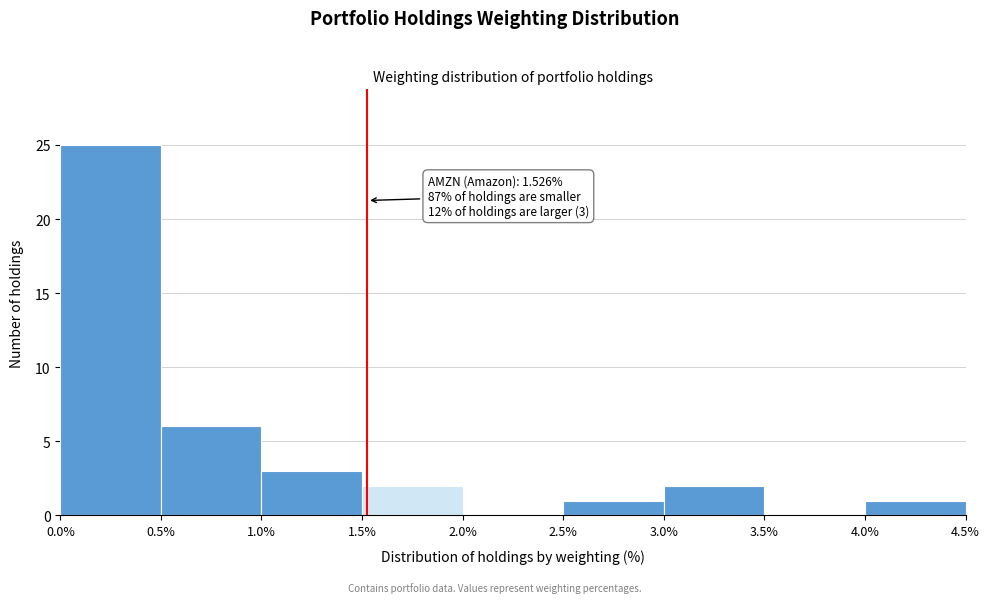

Over which range of the x-axis is the bar tallest?

0.0% to 0.5%